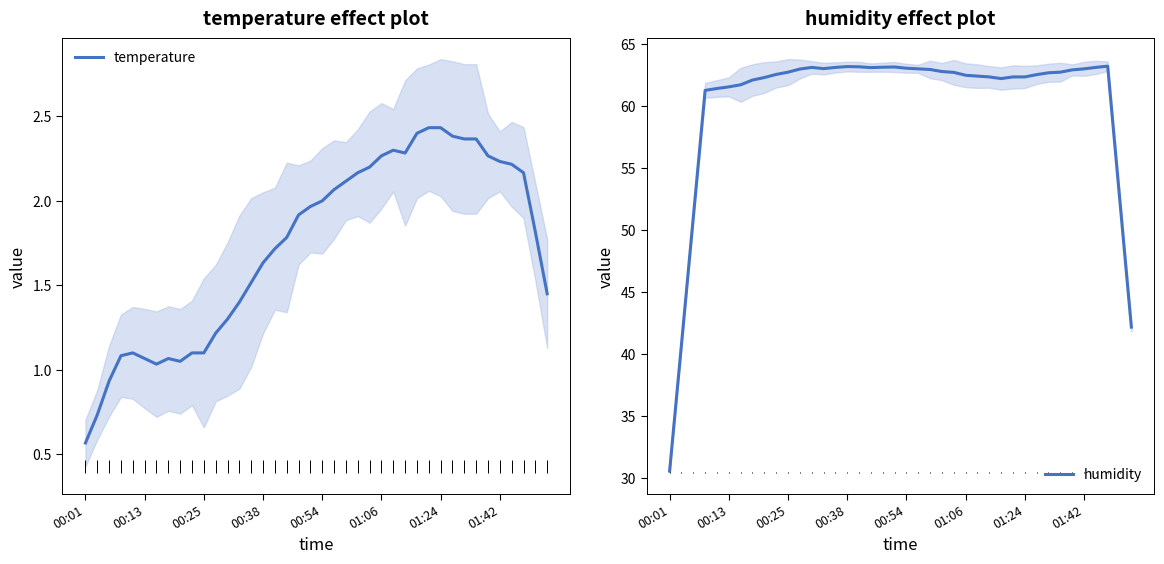

True or false: temperature and humidity intersect in this chart.

False